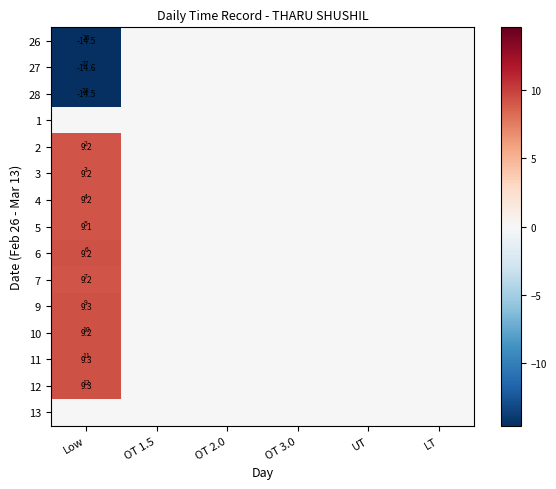

What is the smallest value displayed?

-14.6